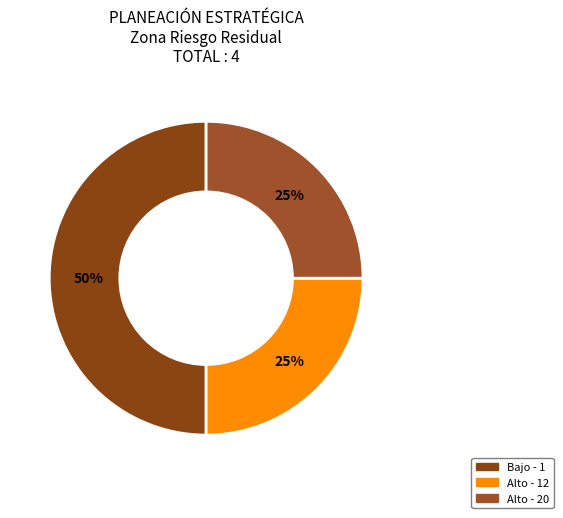

What is the change in value from Bajo - 1 to Alto - 20?

-1